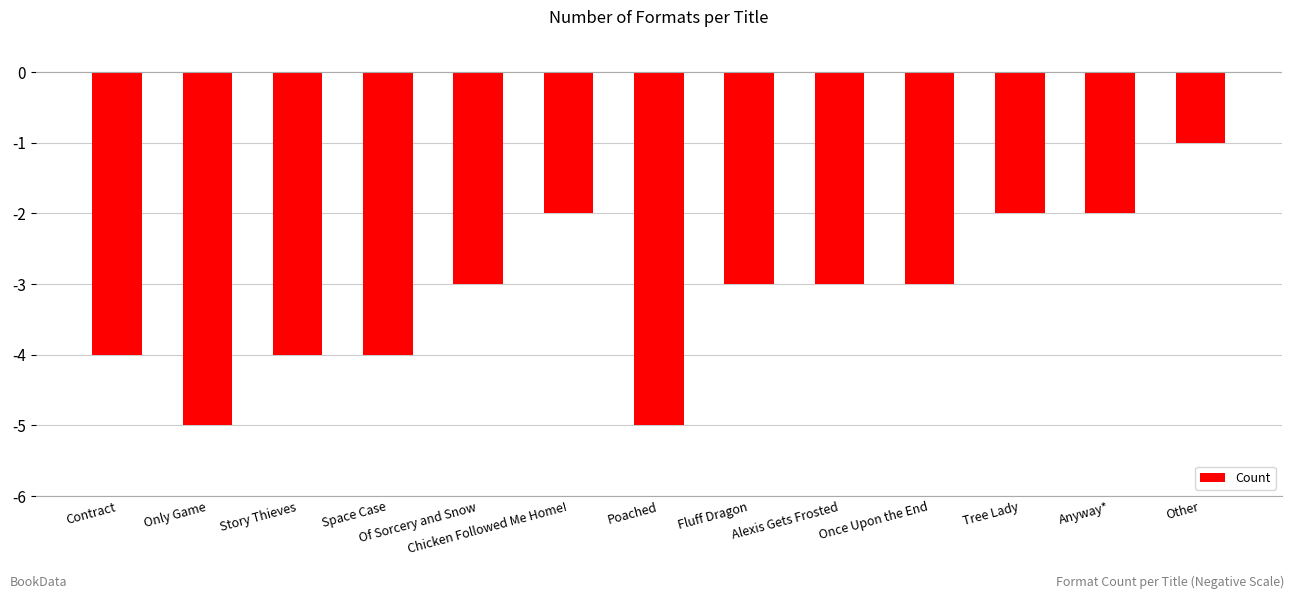

Where is the data nearest to the value -3?

Of Sorcery and Snow